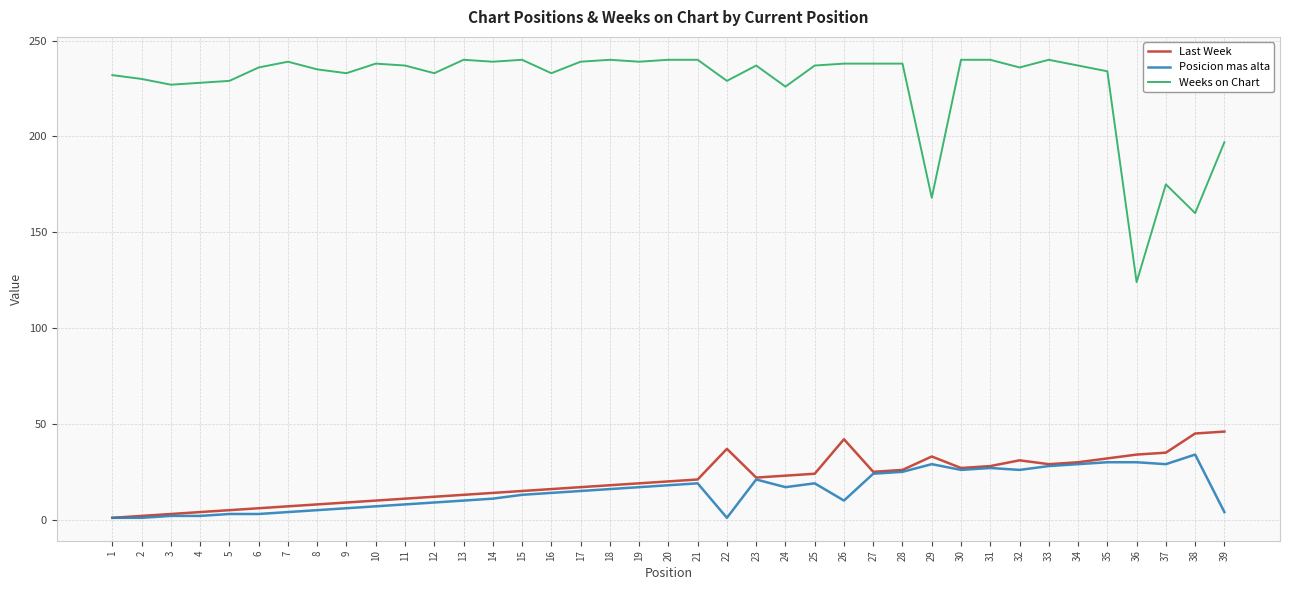

Rank the series by their maximum value, from highest to lowest.

Weeks on Chart, Last Week, Posicion mas alta